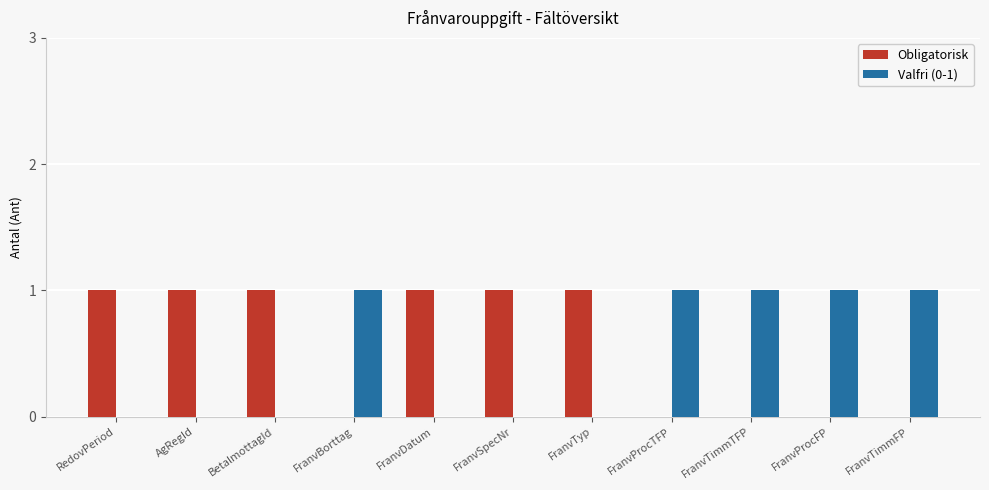

Is it true that Obligatorisk equals 1 at AgRegId?

True